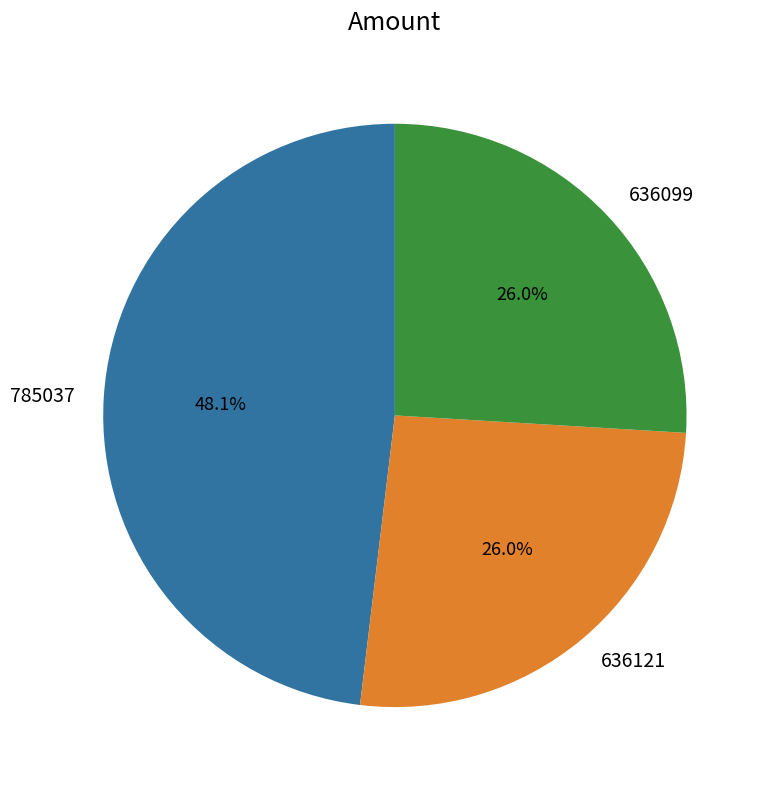

To the nearest percent, what is the difference between the largest and smallest slice percentages?

22%